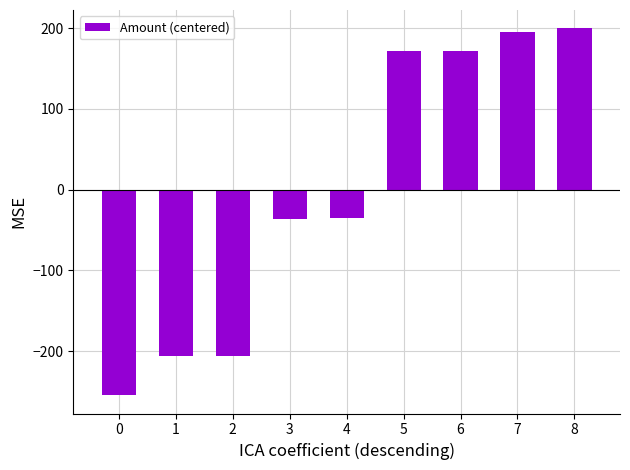

Are the bars grouped side by side (vs. stacked)?

No